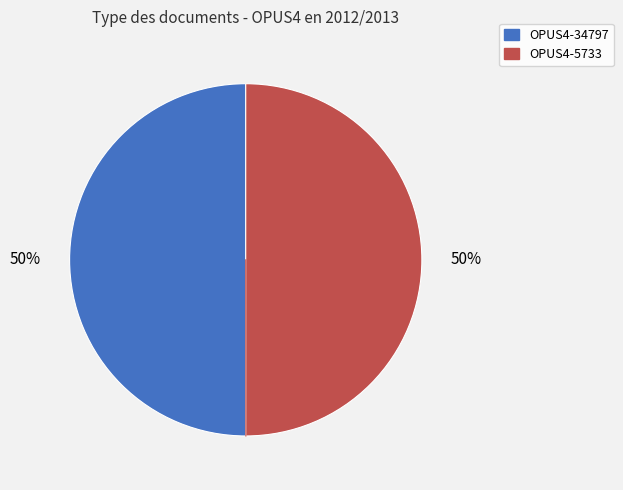

Do OPUS4-34797 and OPUS4-5733 together represent more than half of the pie?

Yes